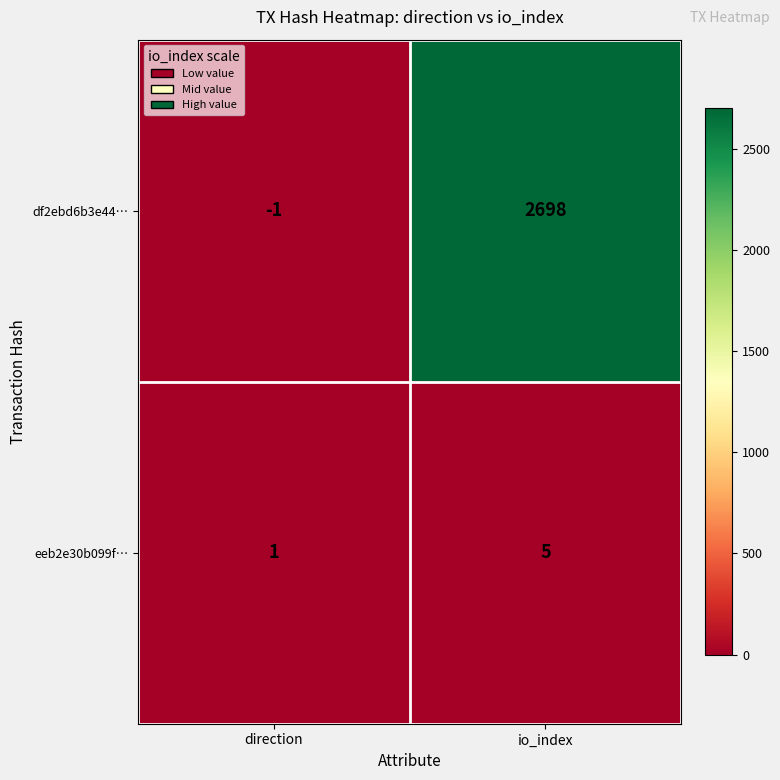

What is the difference between the eeb2e30b099f… values at direction and io_index?

4